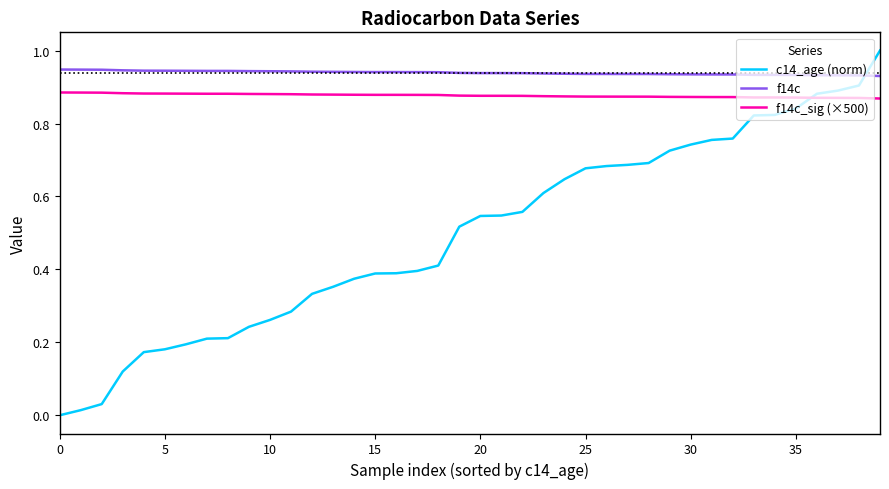

True or false: f14c_sig (×500) and f14c cross at least once.

False